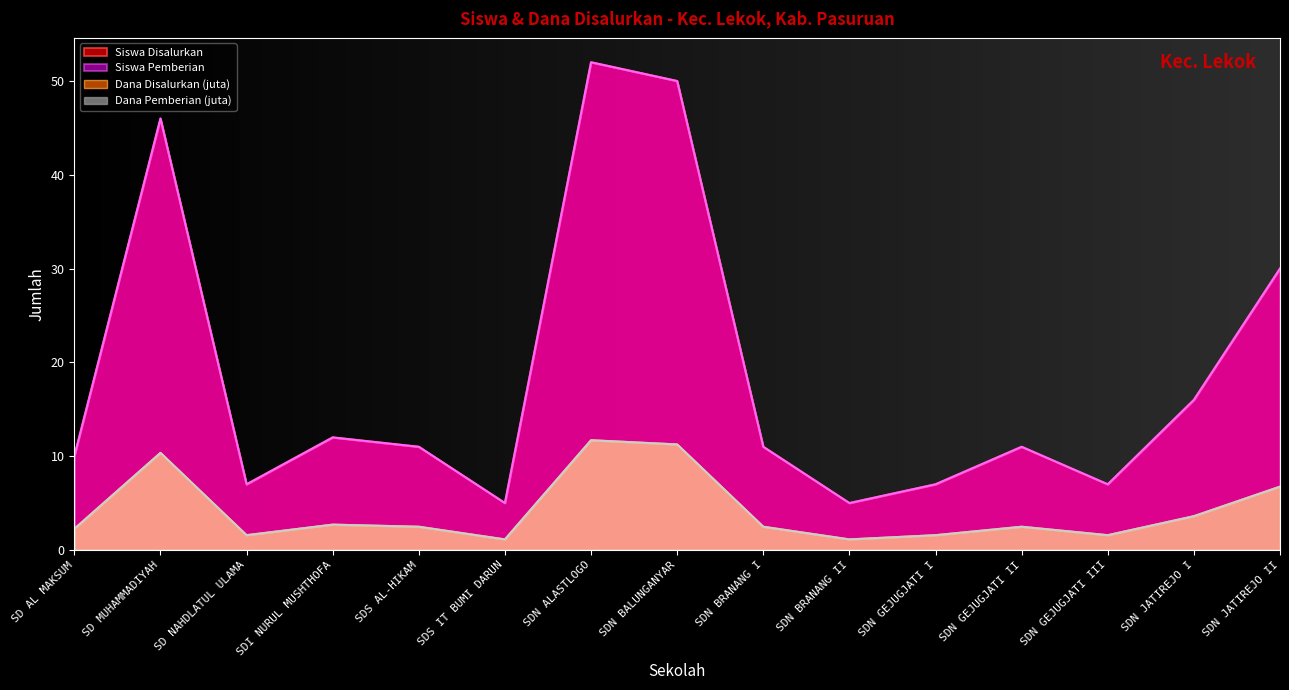

How many data points does each series have?

15